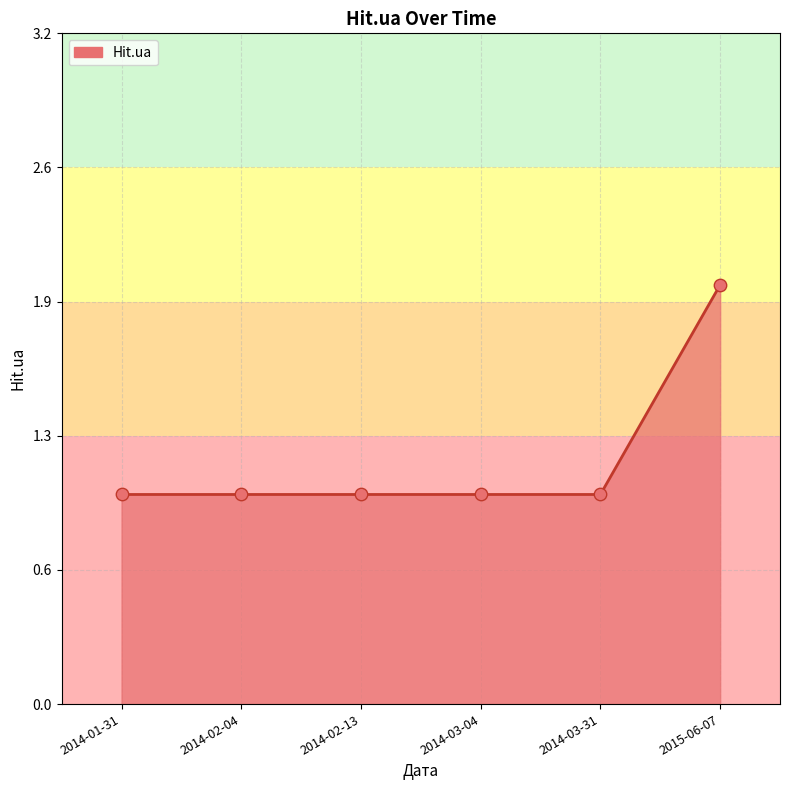

Between 2014-03-31 and 2014-01-31, which is larger?

2014-03-31